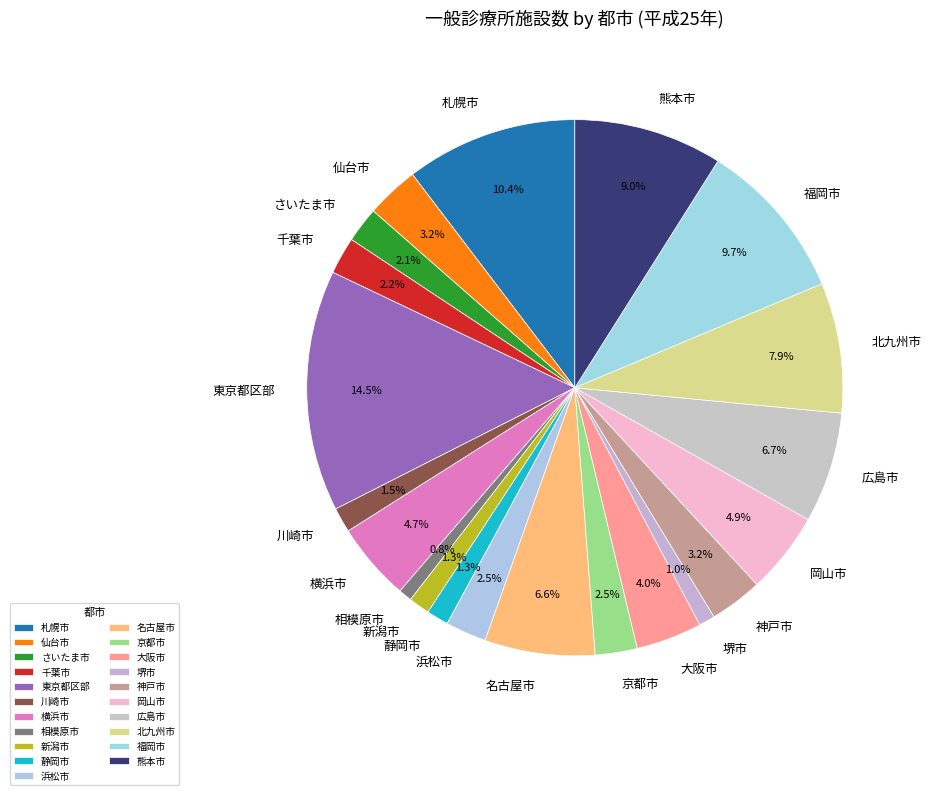

To the nearest percent, what portion does 名古屋市 represent?

7%